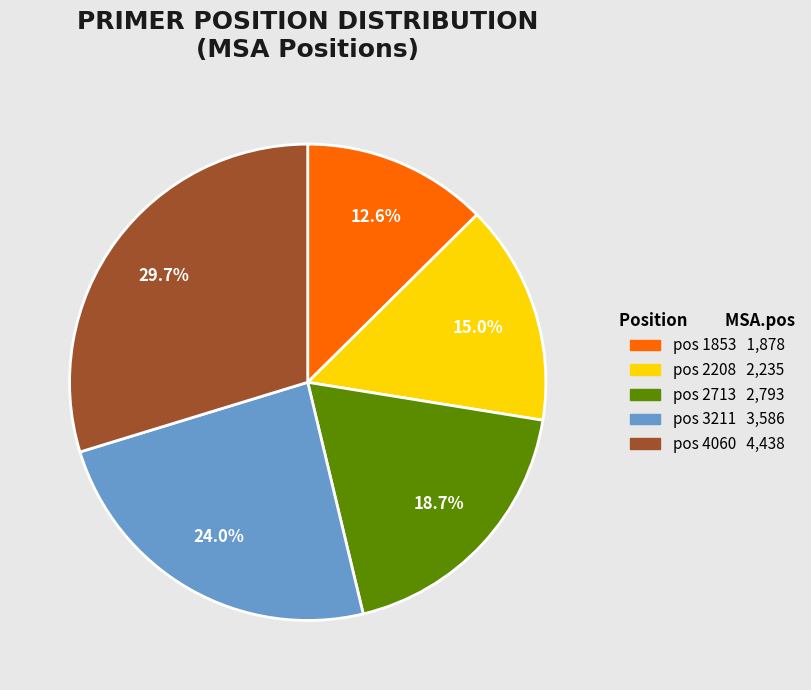

Does any single category account for the majority?

No